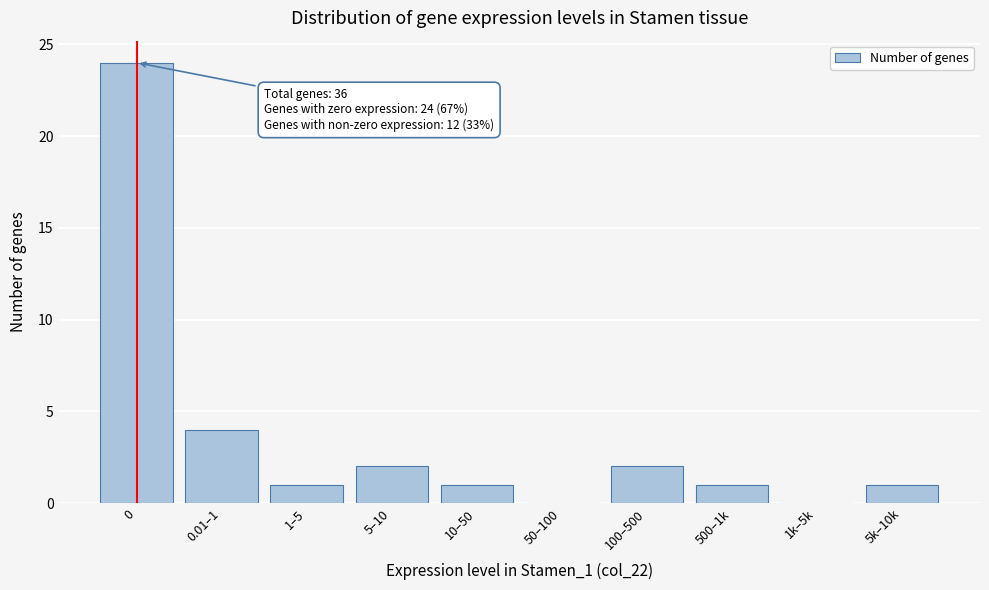

Reading left to right, what are all the values shown in this chart?

0=24	0.01–1=4	1–5=1	5–10=2	10–50=1	50–100=0	100–500=2	500–1k=1	1k–5k=0	5k–10k=1